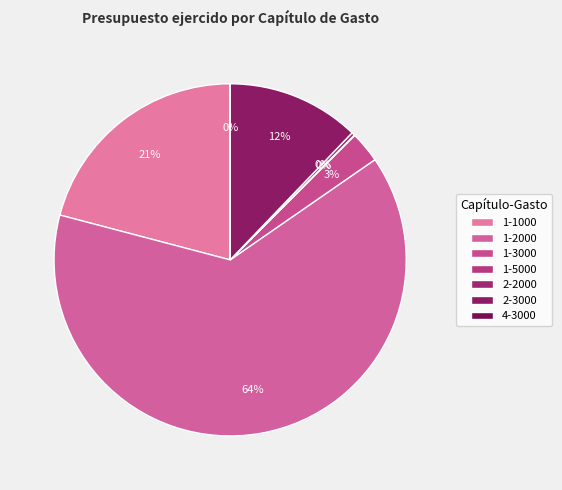

Which category has the smallest portion of the pie?

4-3000